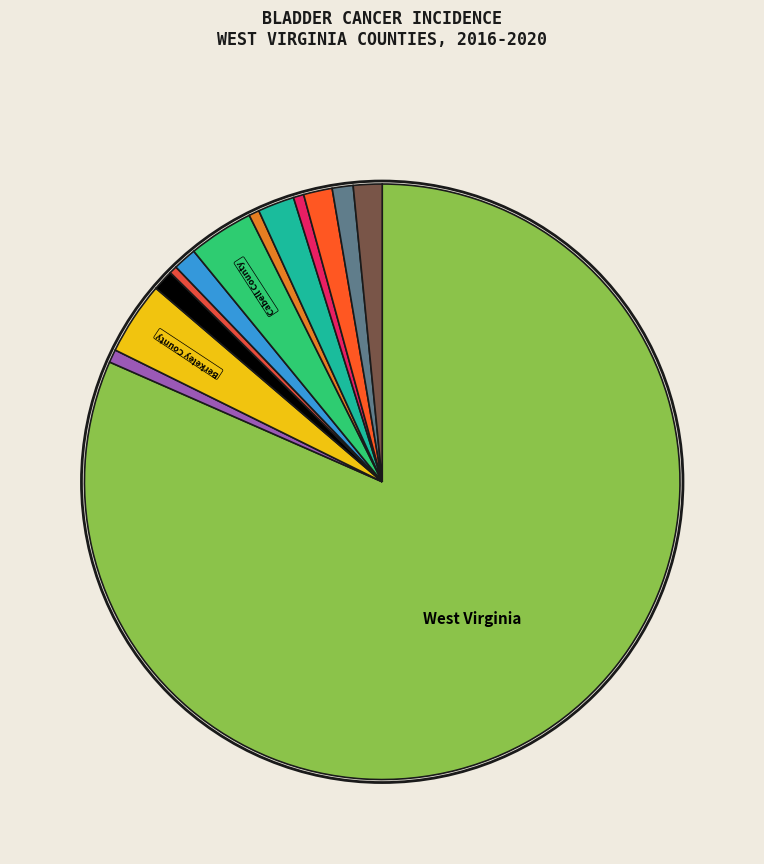

How many slices are in this pie chart?

13